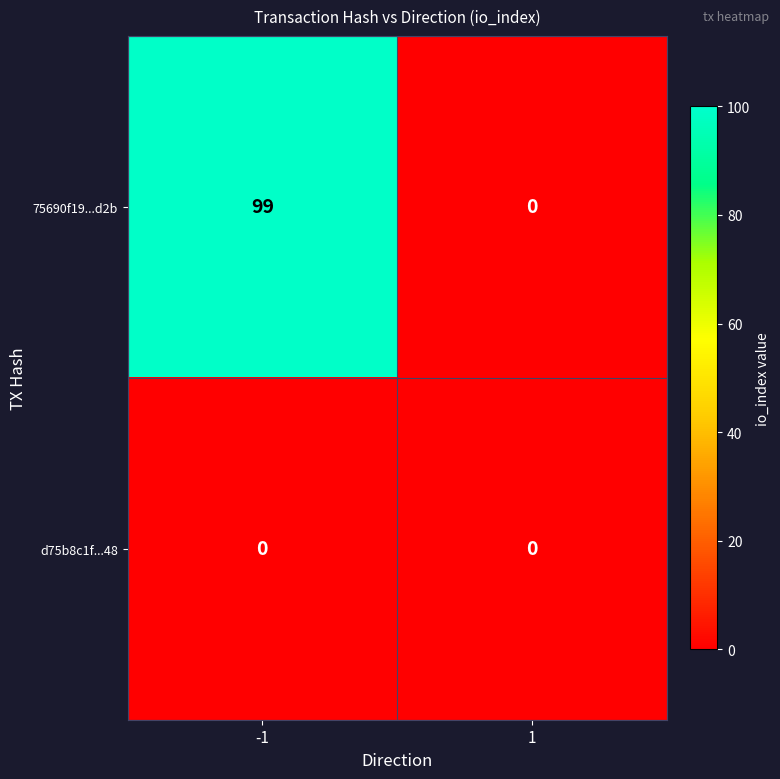

How many values in 75690f19...d2b are above zero?

1